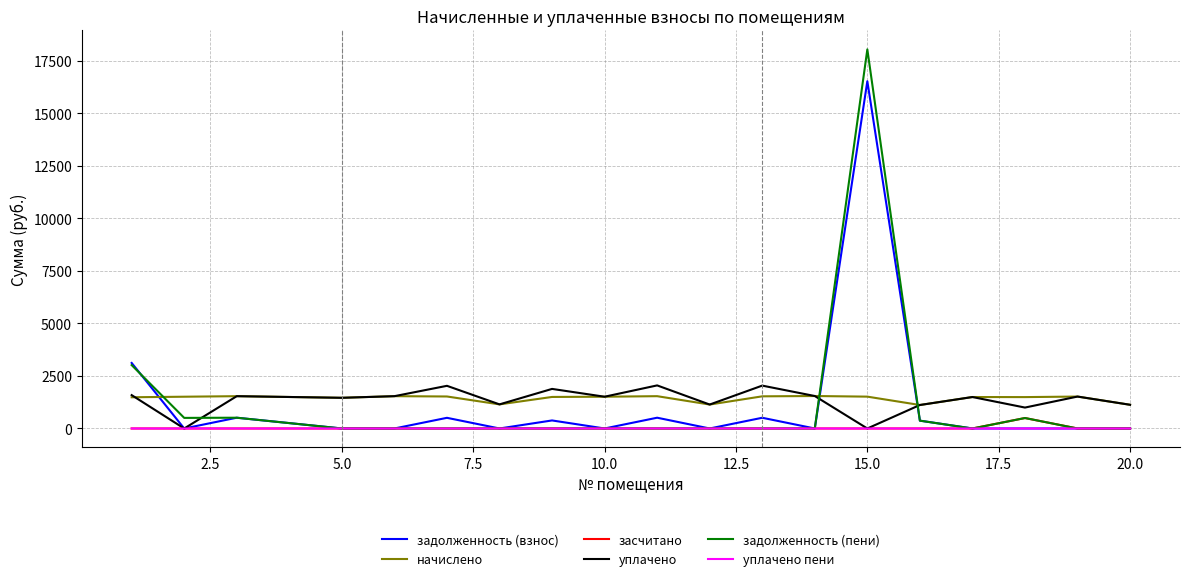

How many lines are shown in the chart?

6